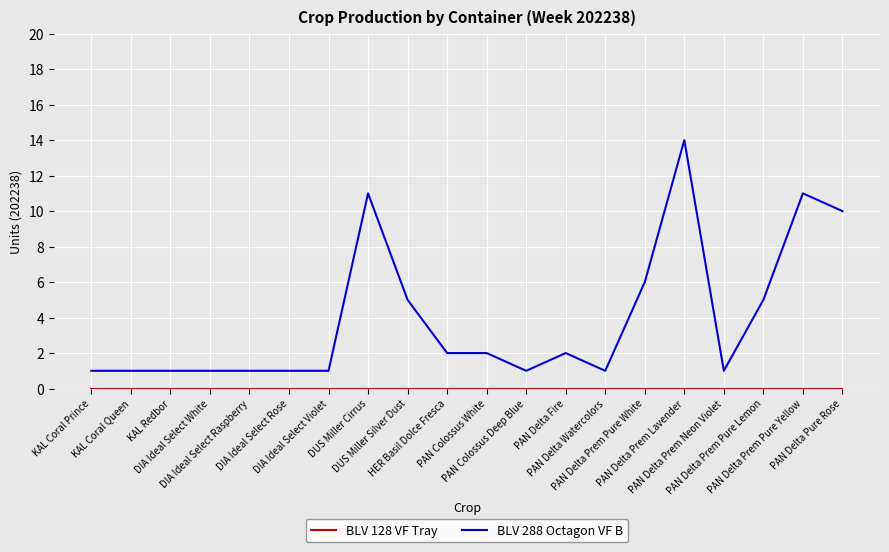

Which series has the largest total across all categories?

BLV 288 Octagon VF B